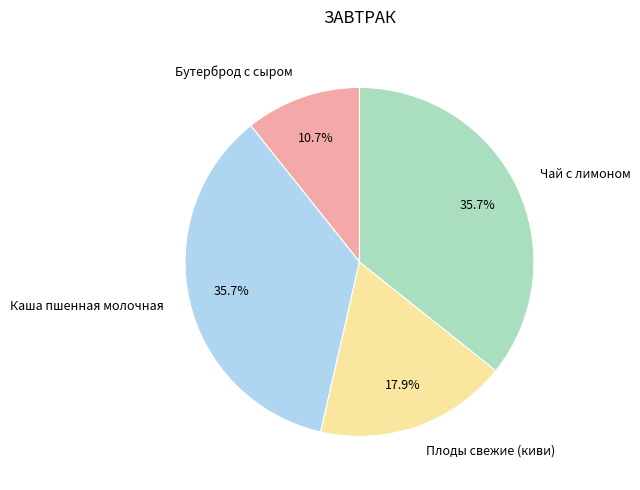

Which category has the smallest portion of the pie?

Бутерброд с сыром